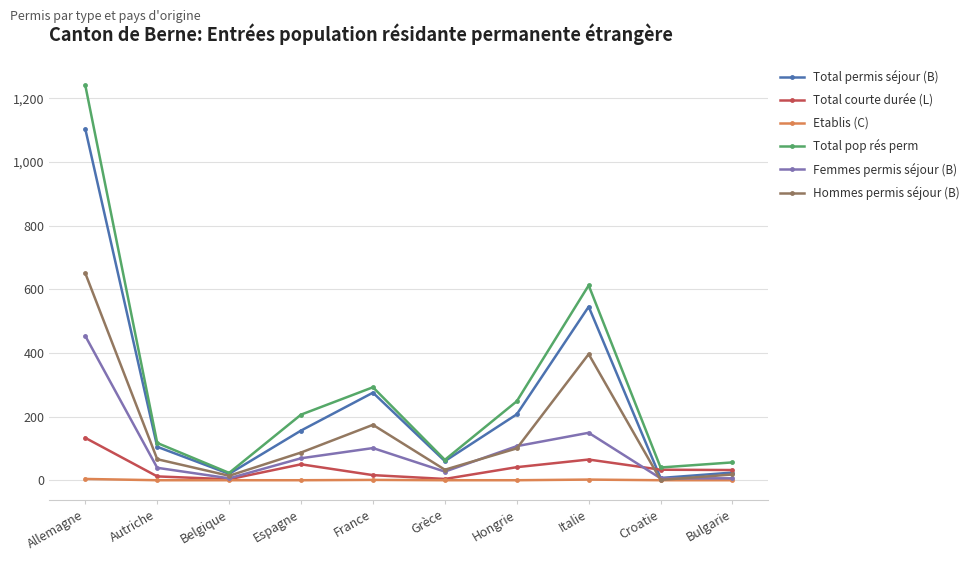

At which label does Total pop rés perm first exceed 206?

Allemagne